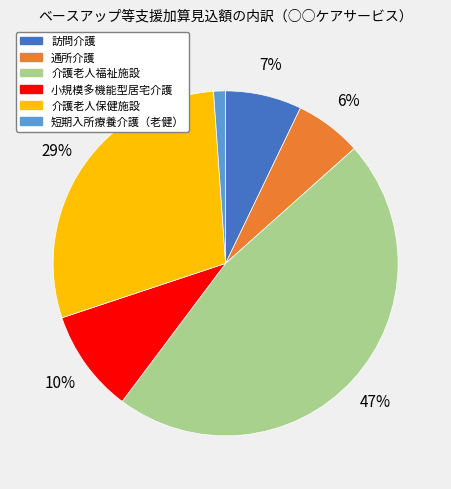

Does 介護老人保健施設 represent more than half of the total?

No